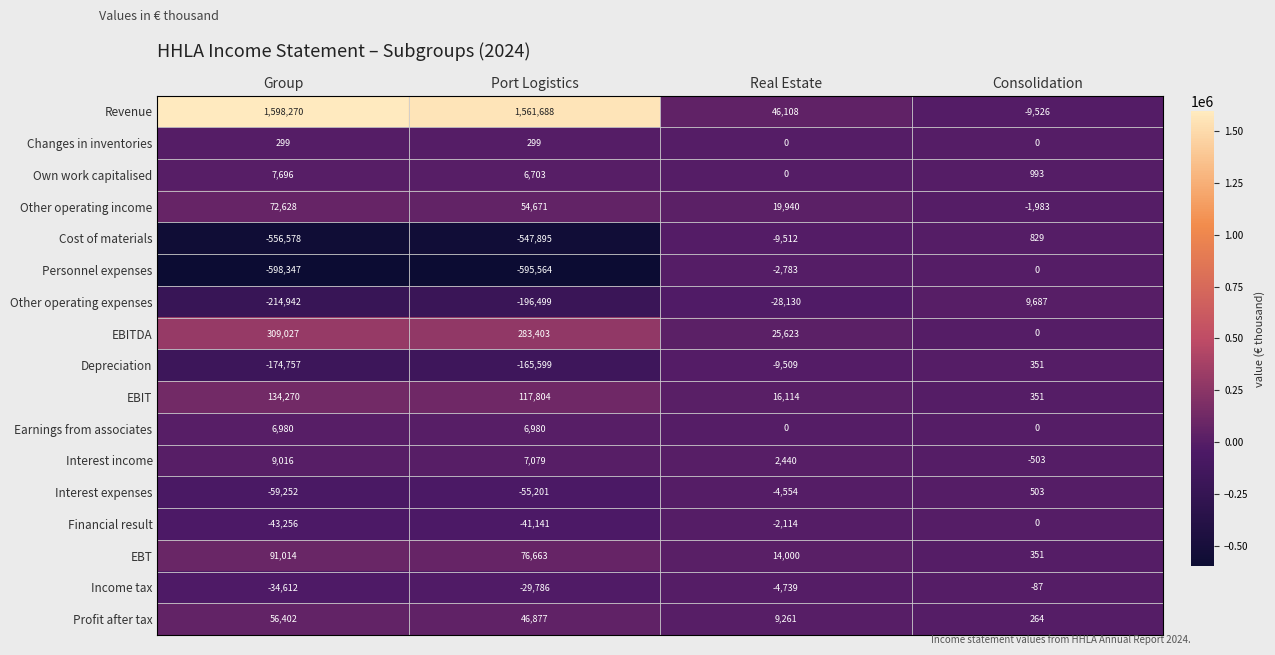

Is it true that Earnings from associates equals 2410 at Consolidation?

False